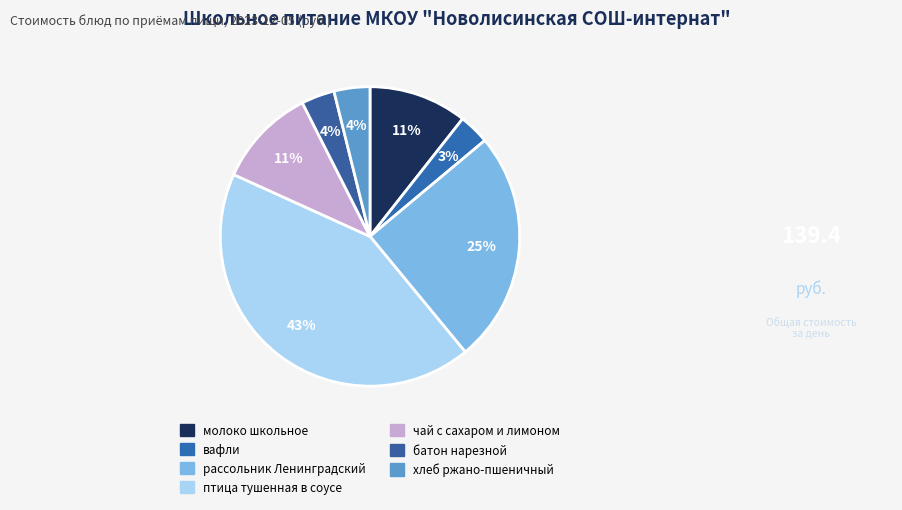

How many slices are in this pie chart?

7